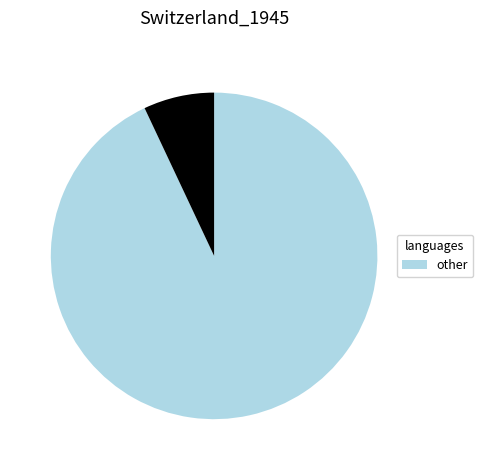

Is there any slice that represents more than half of the pie?

Yes